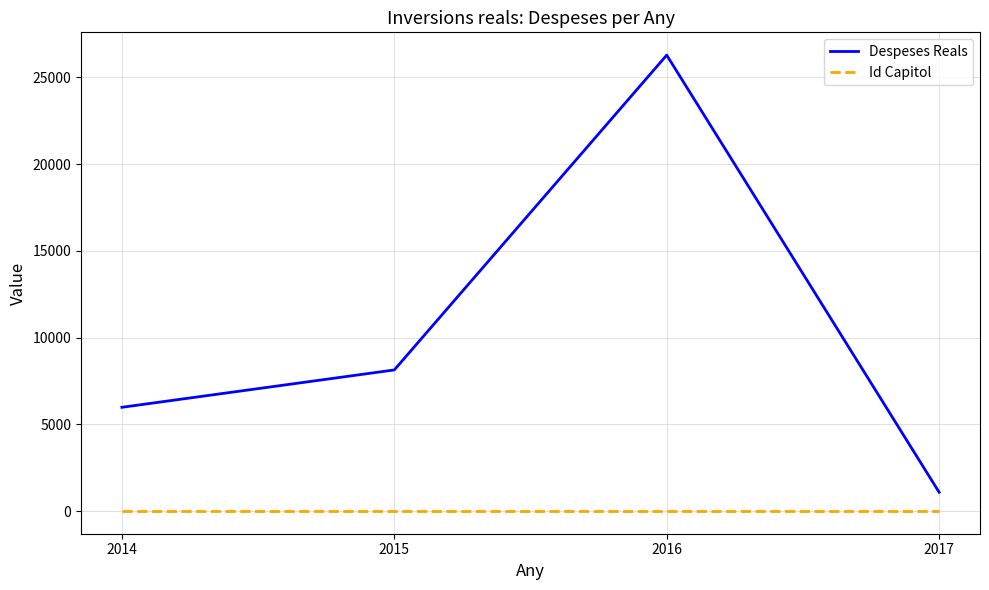

What is the minimum value for Despeses Reals?

1080.9